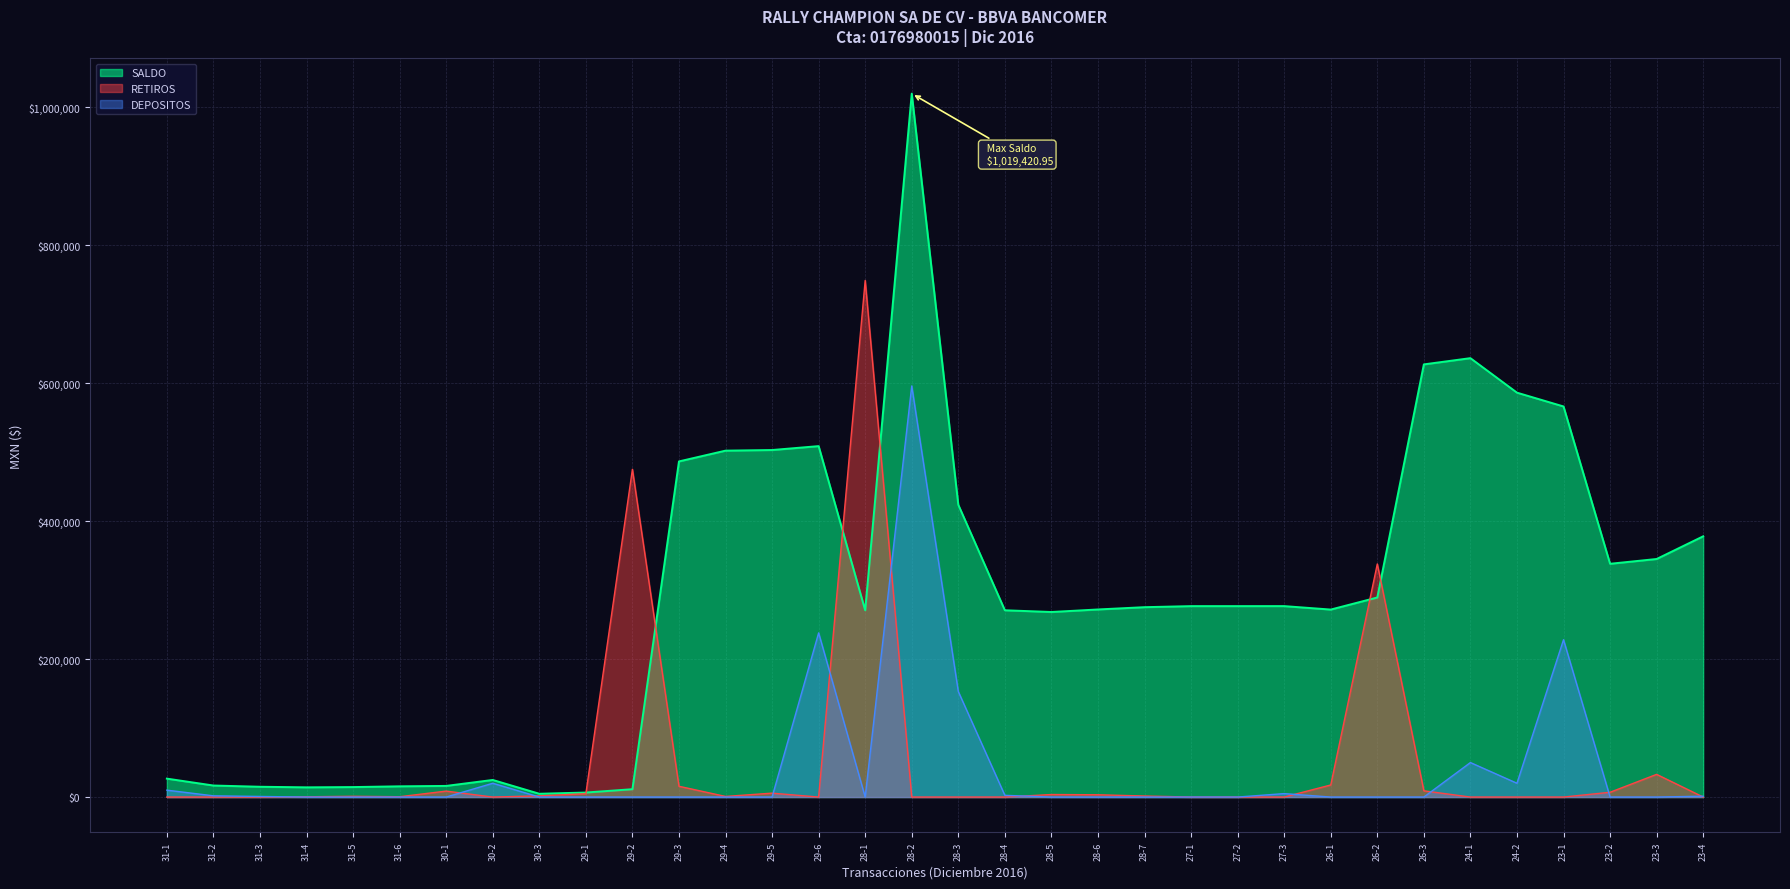

What are all the series names shown in the legend?

SALDO, RETIROS, DEPOSITOS